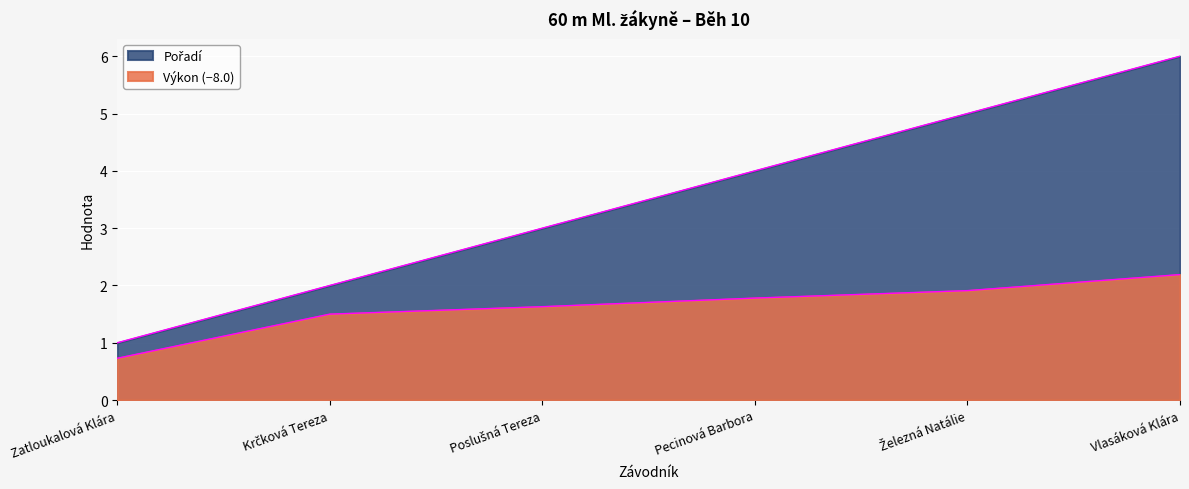

How many Pořadí values are between 2 and 5?

4